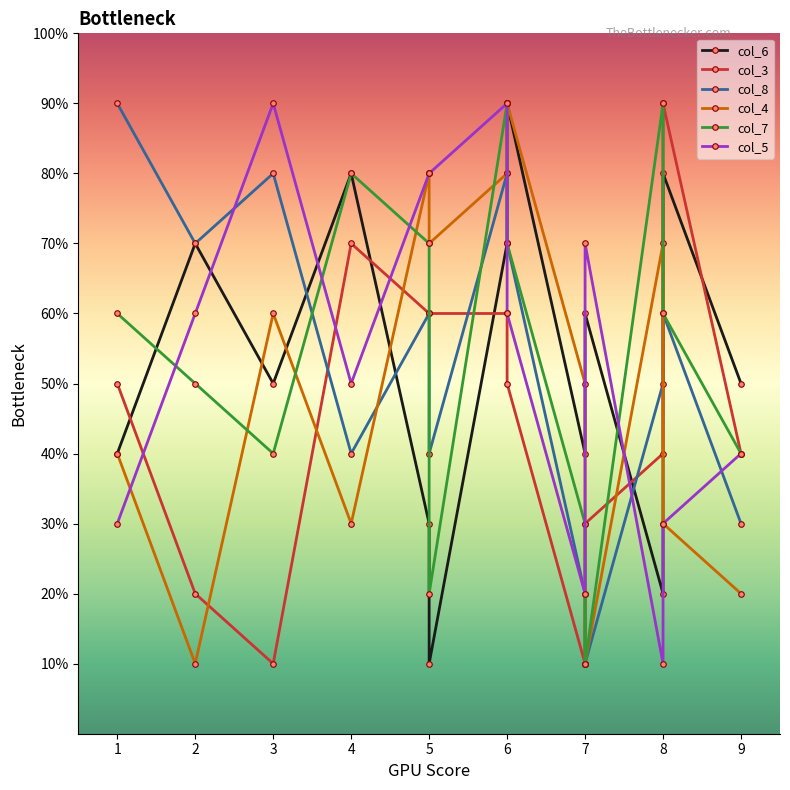

What is the smallest value displayed?

1